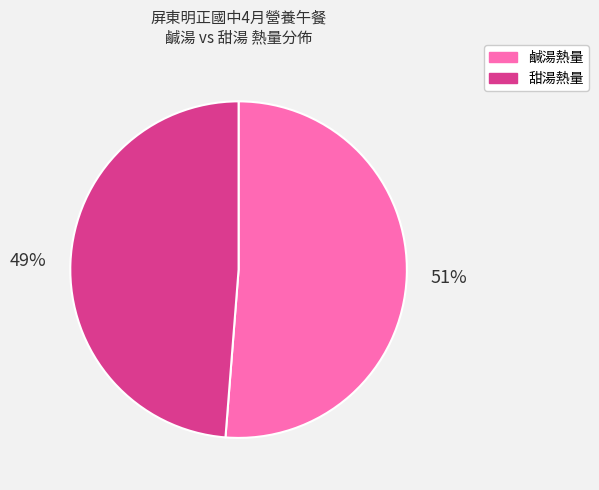

To the nearest percent, what is the difference between the largest and smallest slice percentages?

2%